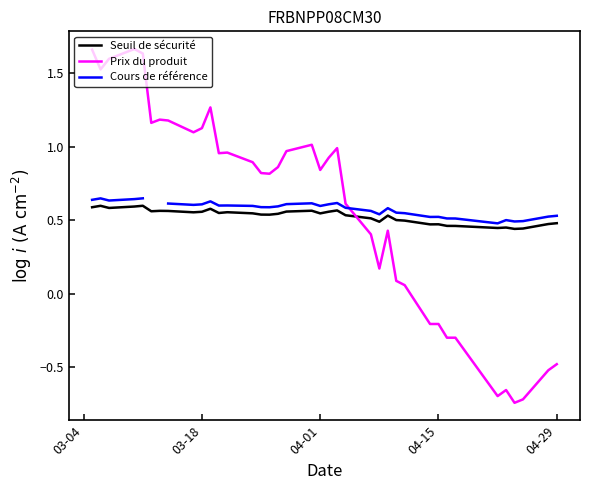

True or false: Prix du produit and Seuil de sécurité cross at least once.

True